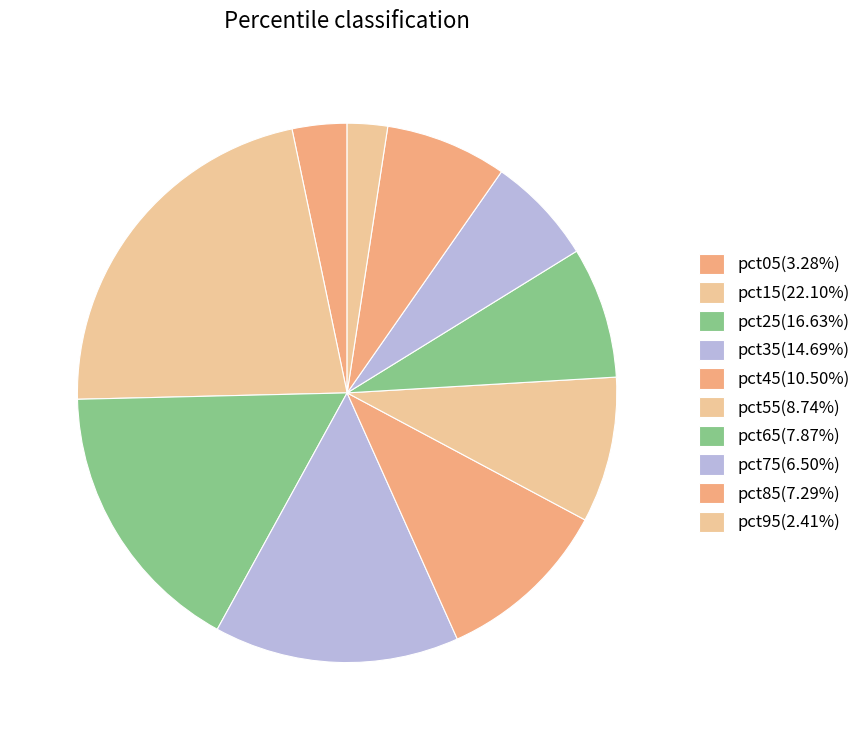

What percentage is the pct85 slice, to the nearest percent?

7%